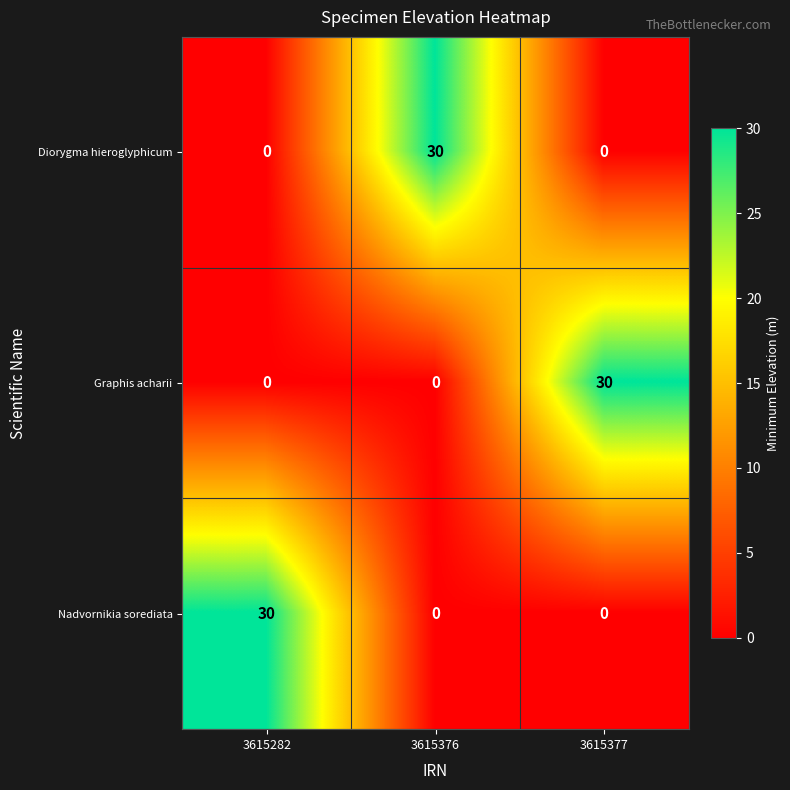

What is the difference between the highest and lowest values at 3615377?

30